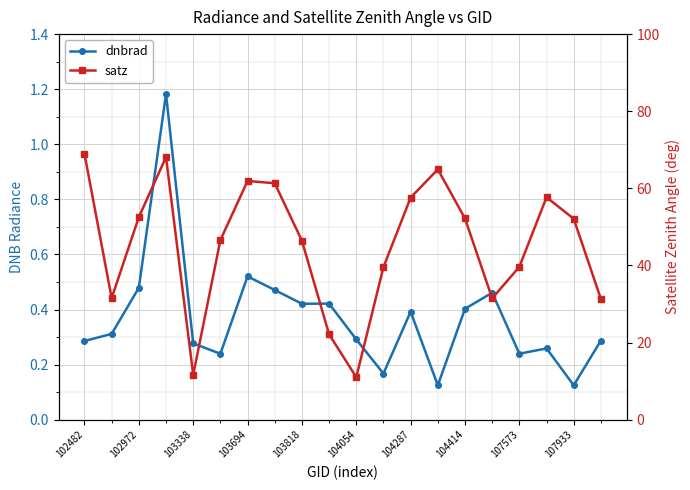

Is this an area chart (filled region under the line)?

No